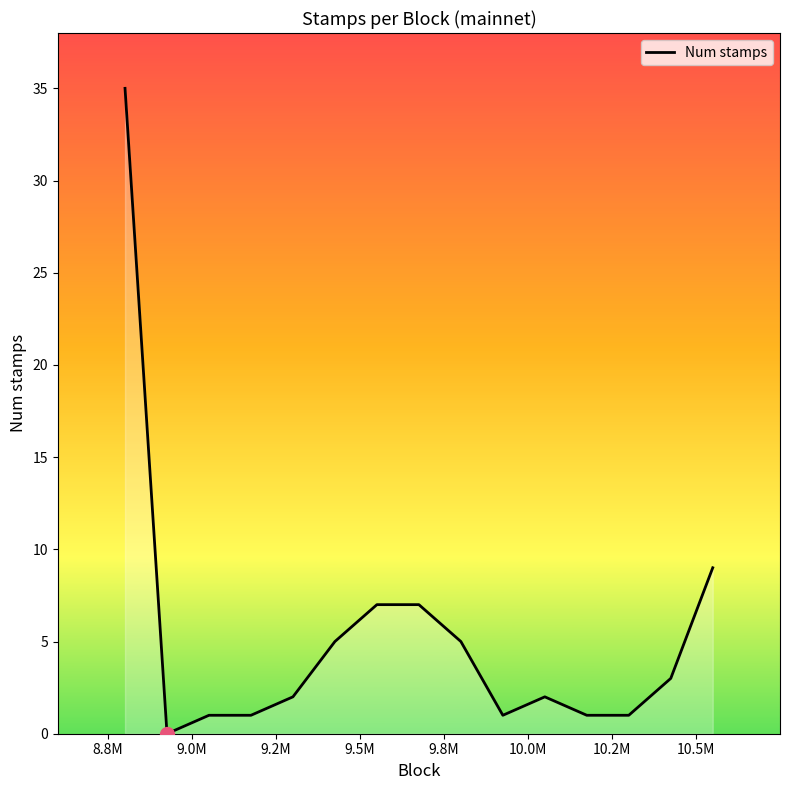

What is the difference between the maximum and minimum values?

35